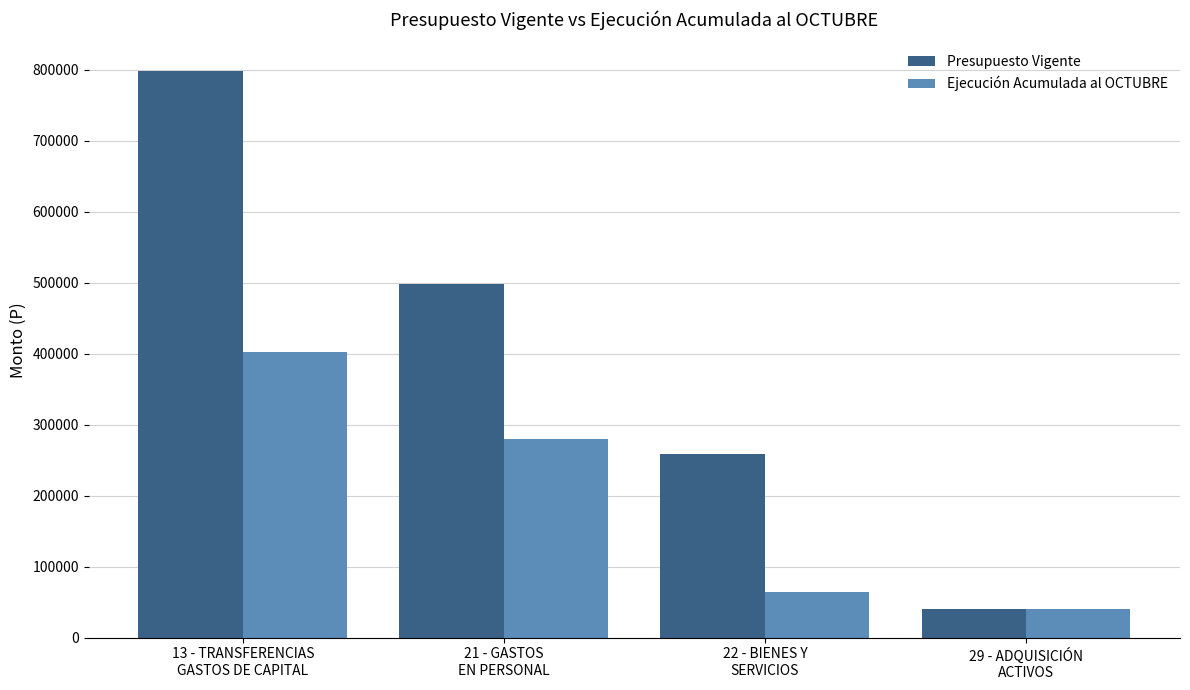

What is the value of the Presupuesto Vigente bar at the 1st from the left?

798600